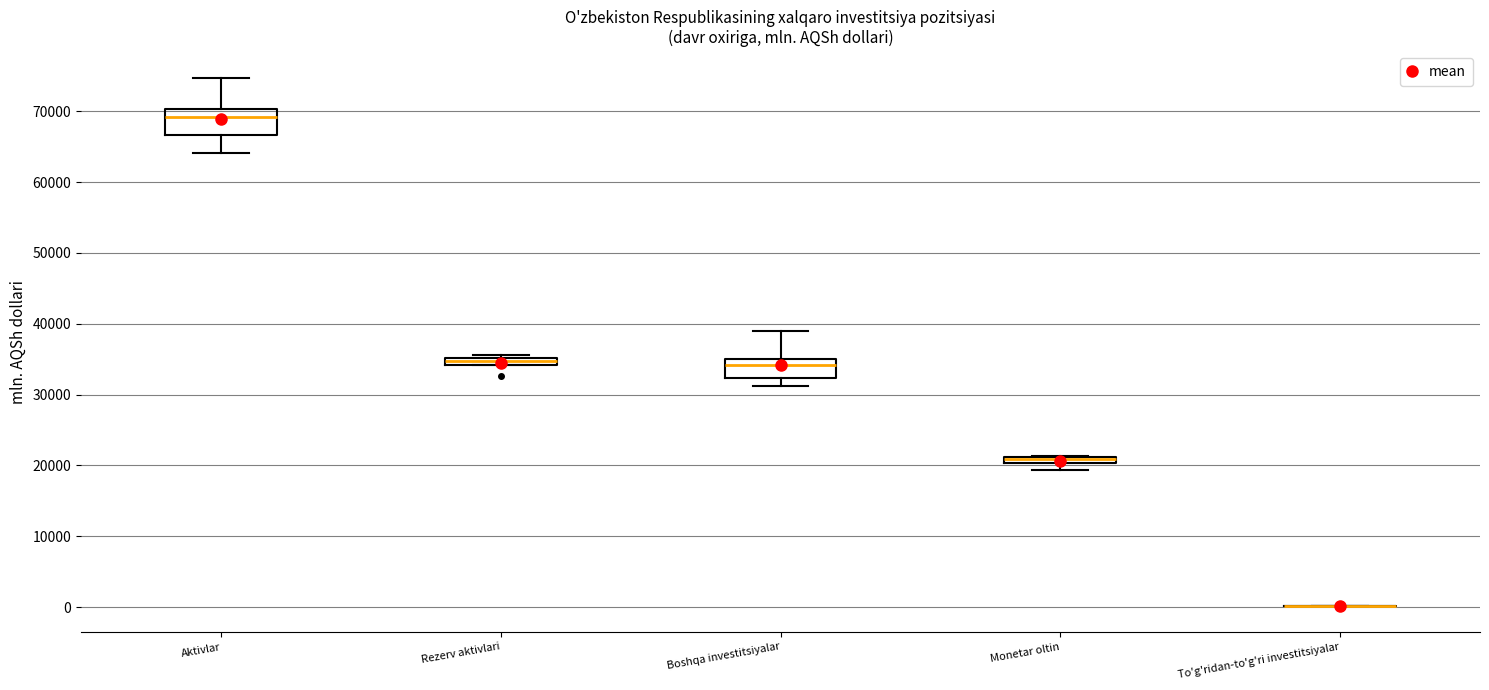

Where is the lower edge of the box for Aktivlar on the y-axis? The values are not printed on the chart, so give them approximately, as read against the axis.

67000